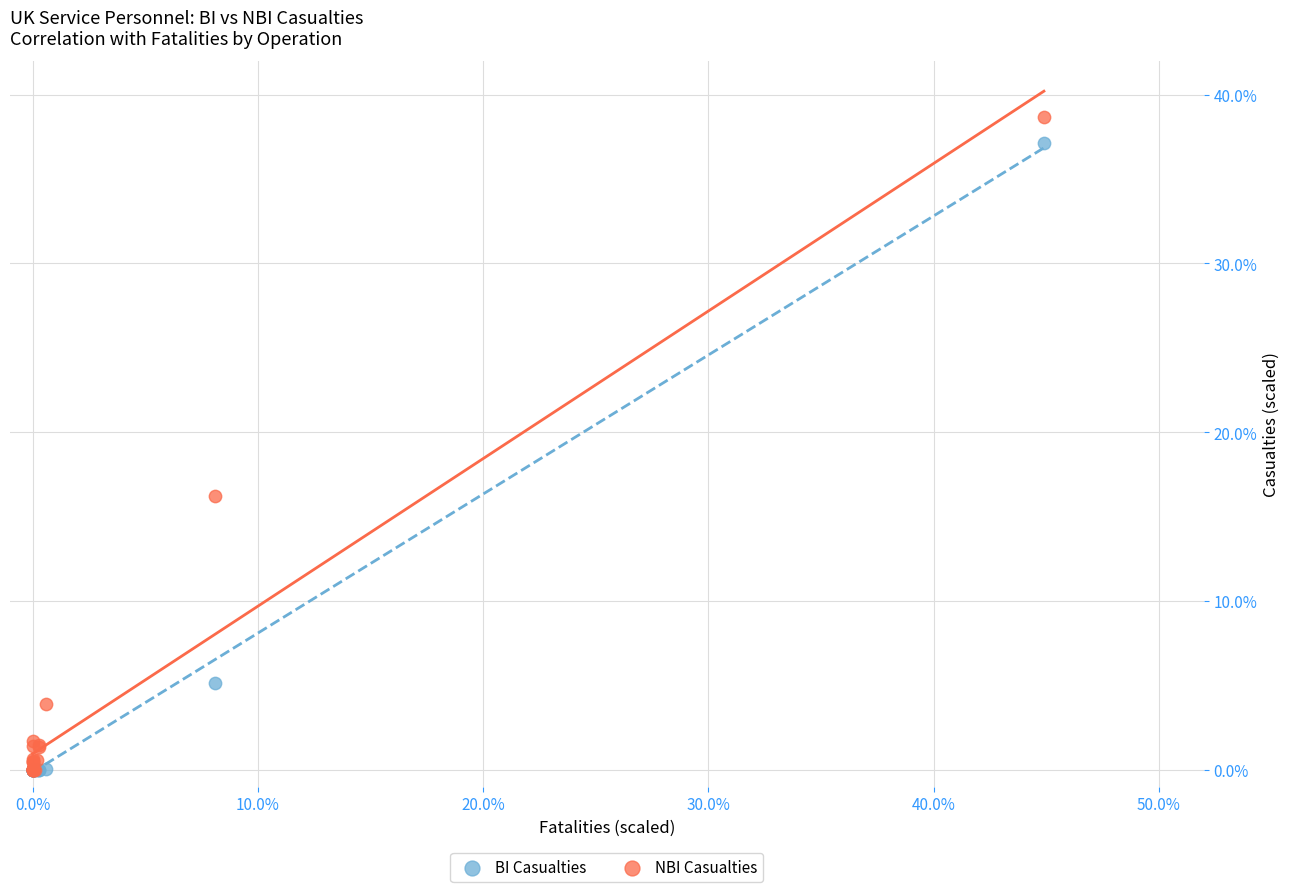

In the NBI Casualties series, what Y value is closest to 19?

16.2